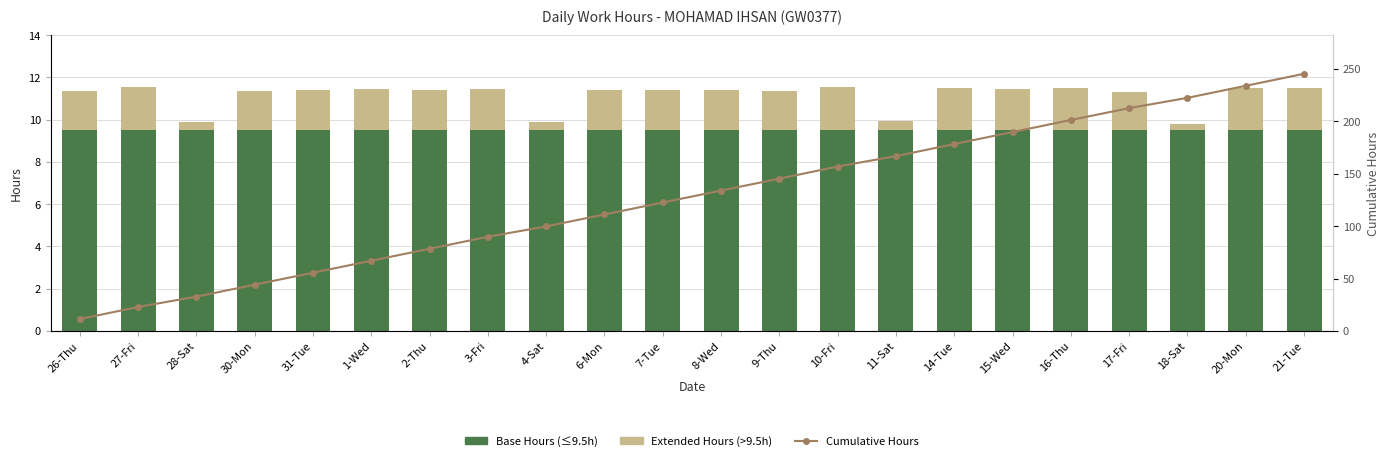

Reading left to right, what are all the values shown in this chart?

Base Hours (≤9.5h): 26-Thu=9.5	27-Fri=9.5	28-Sat=9.5	30-Mon=9.5	31-Tue=9.5	1-Wed=9.5	2-Thu=9.5	3-Fri=9.5	4-Sat=9.5	6-Mon=9.5	7-Tue=9.5	8-Wed=9.5	9-Thu=9.5	10-Fri=9.5	11-Sat=9.5	14-Tue=9.5	15-Wed=9.5	16-Thu=9.5	17-Fri=9.5	18-Sat=9.5	20-Mon=9.5	21-Tue=9.5
Extended Hours (>9.5h): 26-Thu=1.9	27-Fri=2.0	28-Sat=0.4	30-Mon=1.9	31-Tue=1.9	1-Wed=1.9	2-Thu=1.9	3-Fri=2.0	4-Sat=0.4	6-Mon=1.9	7-Tue=1.9	8-Wed=1.9	9-Thu=1.9	10-Fri=2.1	11-Sat=0.4	14-Tue=2.0	15-Wed=2.0	16-Thu=2.0	17-Fri=1.8	18-Sat=0.3	20-Mon=2.0	21-Tue=2.0
Cumulative Hours: 26-Thu=11.4	27-Fri=22.9	28-Sat=32.8	30-Mon=44.2	31-Tue=55.6	1-Wed=67.0	2-Thu=78.4	3-Fri=89.9	4-Sat=99.8	6-Mon=111.2	7-Tue=122.6	8-Wed=134.0	9-Thu=145.4	10-Fri=156.9	11-Sat=166.9	14-Tue=178.4	15-Wed=189.8	16-Thu=201.3	17-Fri=212.6	18-Sat=222.5	20-Mon=234.0	21-Tue=245.4